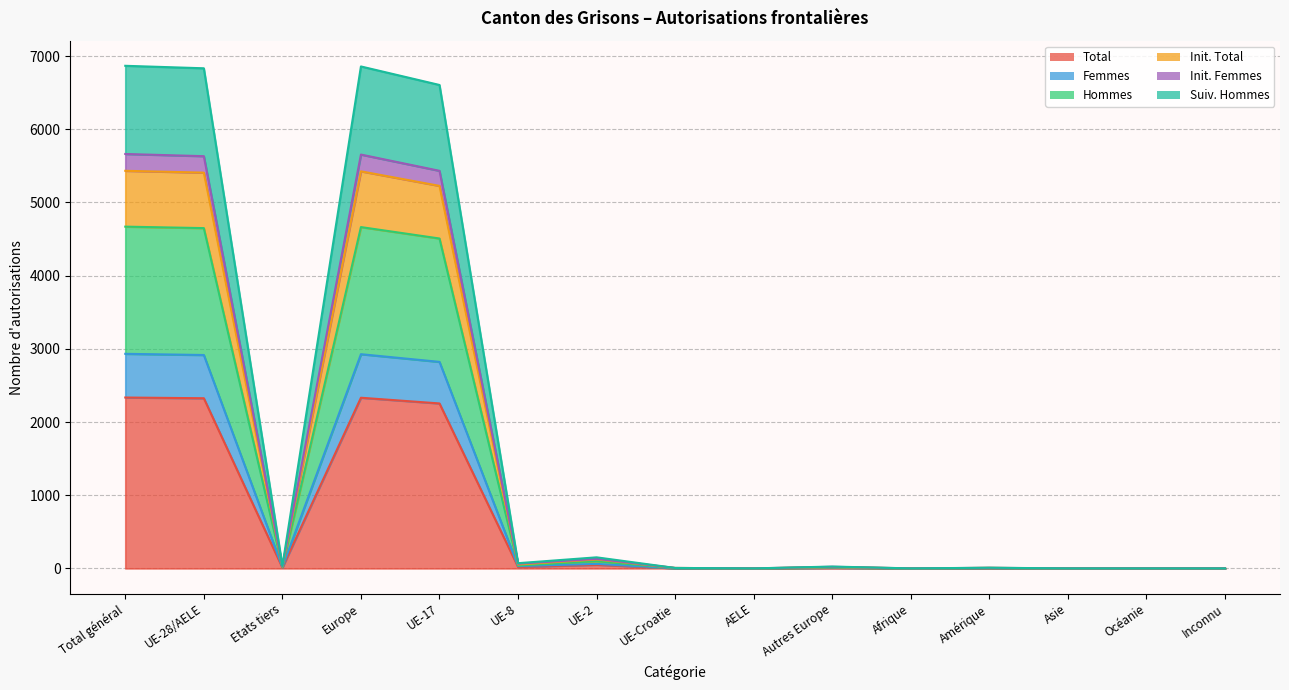

What is the maximum value for Total?

2335